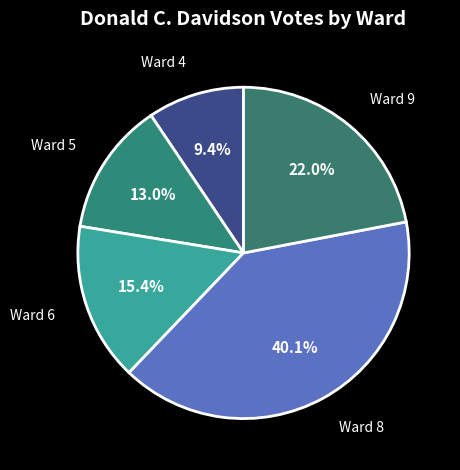

Which category has the smallest portion of the pie?

Ward 4